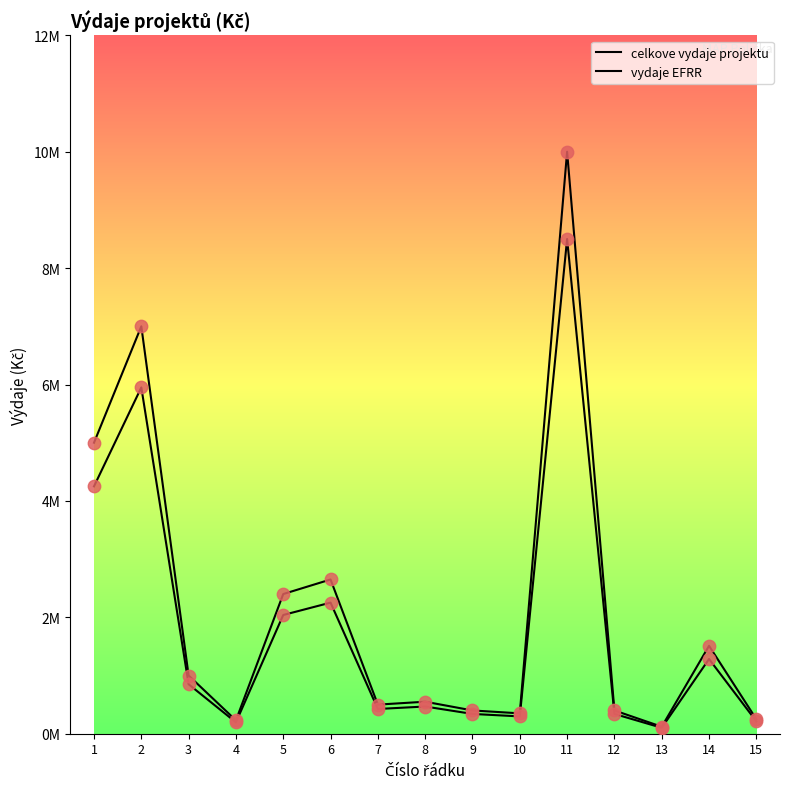

Is the value of vydaje EFRR at 7 greater than the value of celkove vydaje projektu at 14?

No